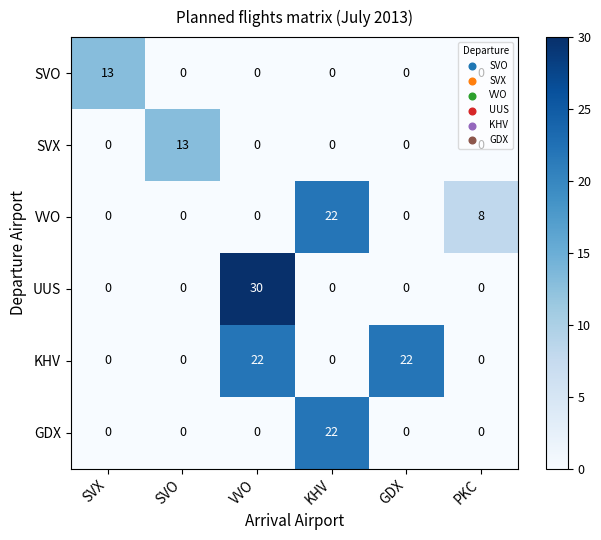

The value of SVX at GDX is -6. True or false?

False